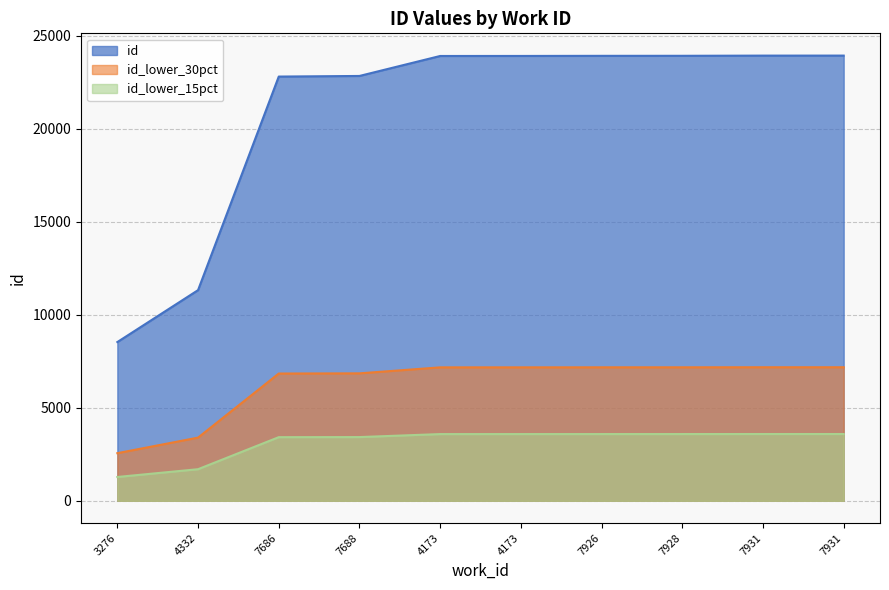

At which label does the data first exceed 23923?

7926